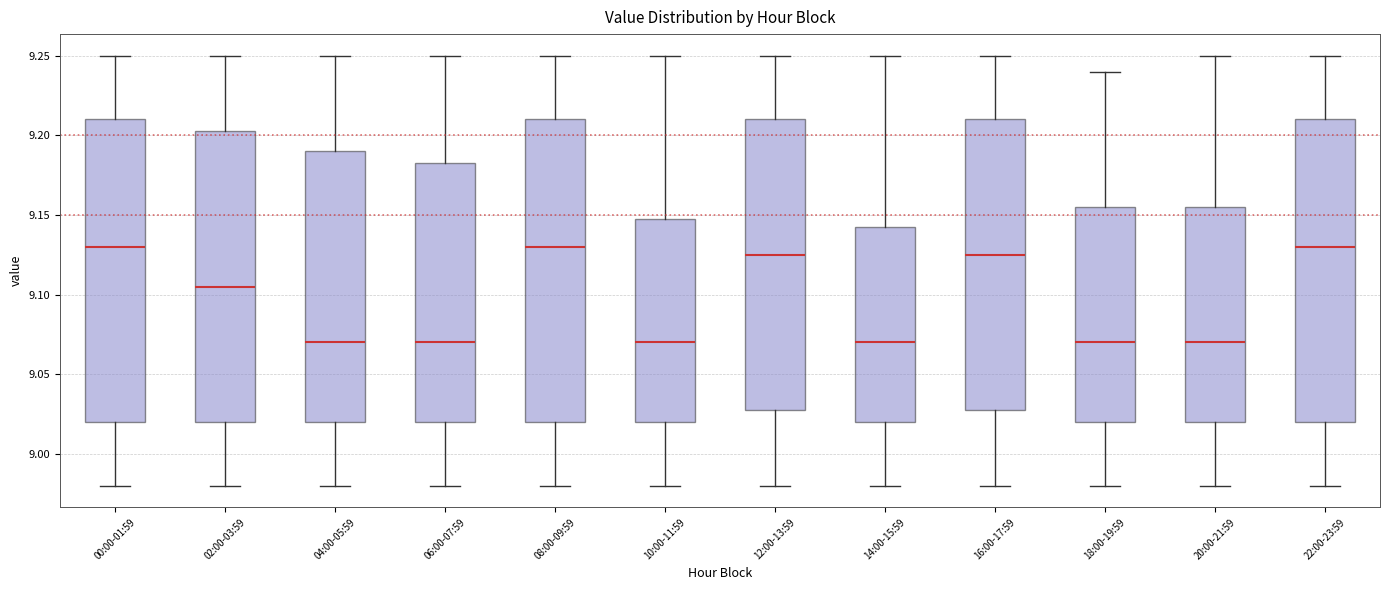

Reading left to right, read every box against the y-axis: the position of its median line, the range the box covers, and the ends of its whiskers. The values are not printed on the chart, so give them approximately, as read against the axis.

00:00-01:59: median 9.130, box 9.020 to 9.210, whiskers 8.980 to 9.250
02:00-03:59: median 9.105, box 9.020 to 9.205, whiskers 8.980 to 9.250
04:00-05:59: median 9.070, box 9.020 to 9.190, whiskers 8.980 to 9.250
06:00-07:59: median 9.070, box 9.020 to 9.185, whiskers 8.980 to 9.250
08:00-09:59: median 9.130, box 9.020 to 9.210, whiskers 8.980 to 9.250
10:00-11:59: median 9.070, box 9.020 to 9.150, whiskers 8.980 to 9.250
12:00-13:59: median 9.125, box 9.030 to 9.210, whiskers 8.980 to 9.250
14:00-15:59: median 9.070, box 9.020 to 9.145, whiskers 8.980 to 9.250
16:00-17:59: median 9.125, box 9.030 to 9.210, whiskers 8.980 to 9.250
18:00-19:59: median 9.070, box 9.020 to 9.155, whiskers 8.980 to 9.240
20:00-21:59: median 9.070, box 9.020 to 9.155, whiskers 8.980 to 9.250
22:00-23:59: median 9.130, box 9.020 to 9.210, whiskers 8.980 to 9.250